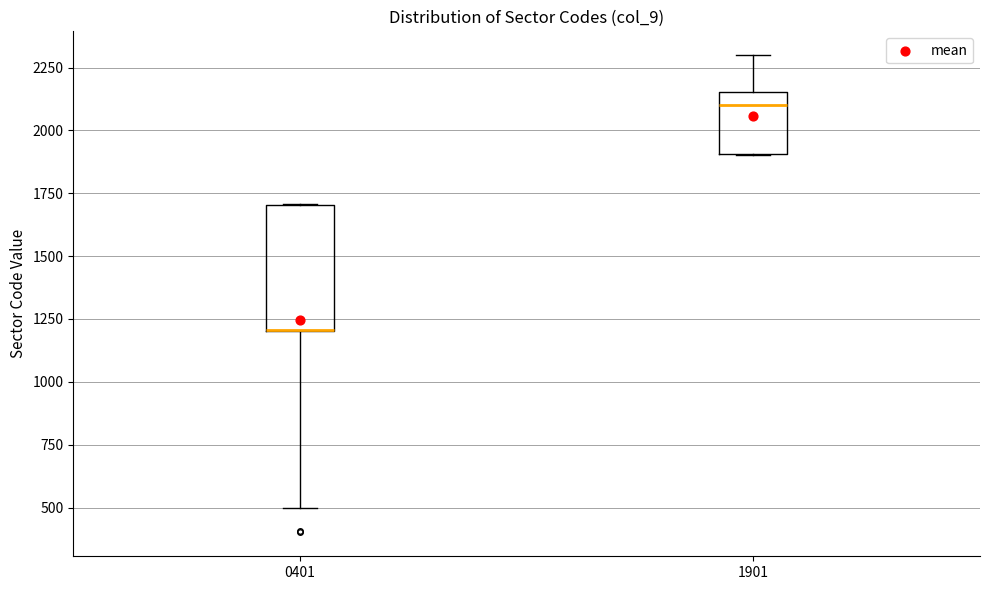

Where is the upper edge of the box at x = 1901 on the y-axis? The values are not printed on the chart, so give them approximately, as read against the axis.

2150